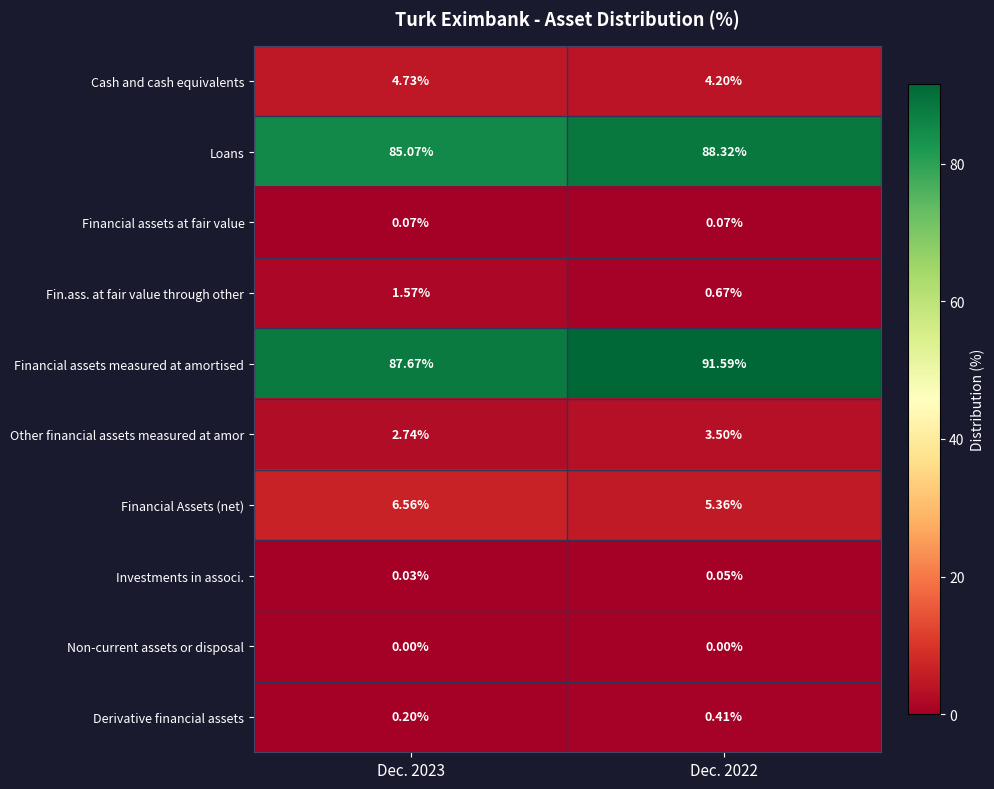

Which series changed the most between Dec. 2023 and Dec. 2022?

Financial assets measured at amortised